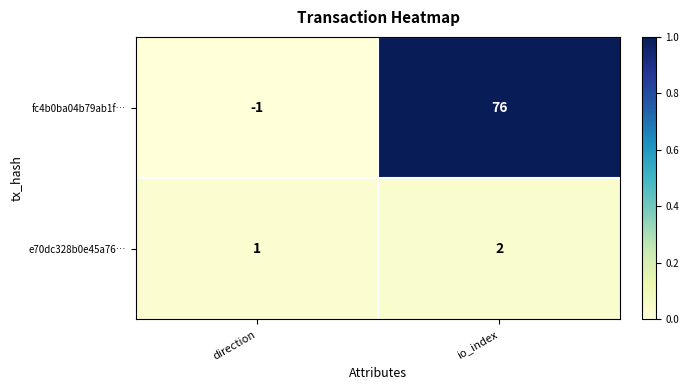

Rank the series at io_index from highest to lowest value.

fc4b0ba04b79ab1f…, e70dc328b0e45a76…